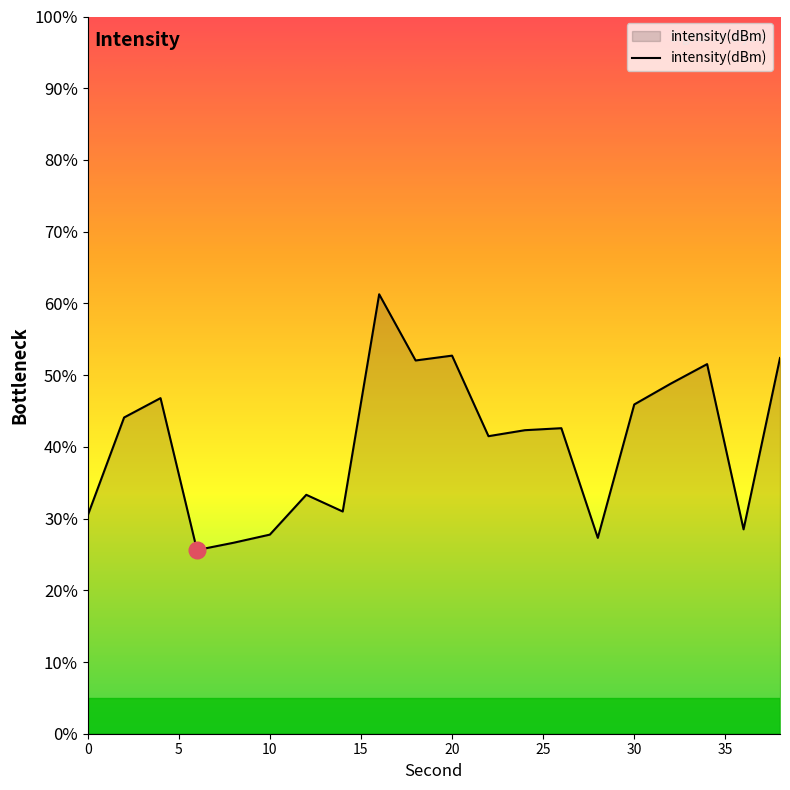

What is the change in value from 24 to 34?

+0.9